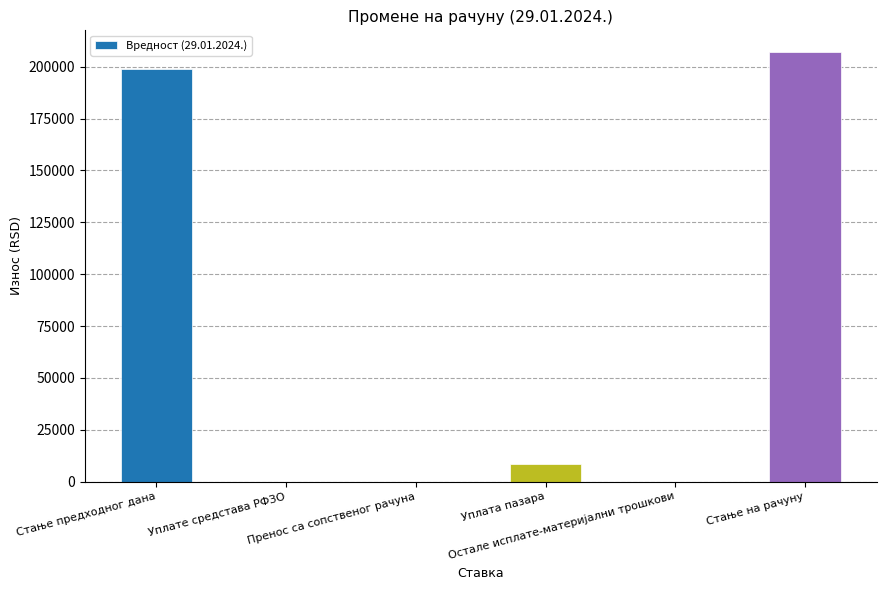

What is the greatest value displayed?

207161.0